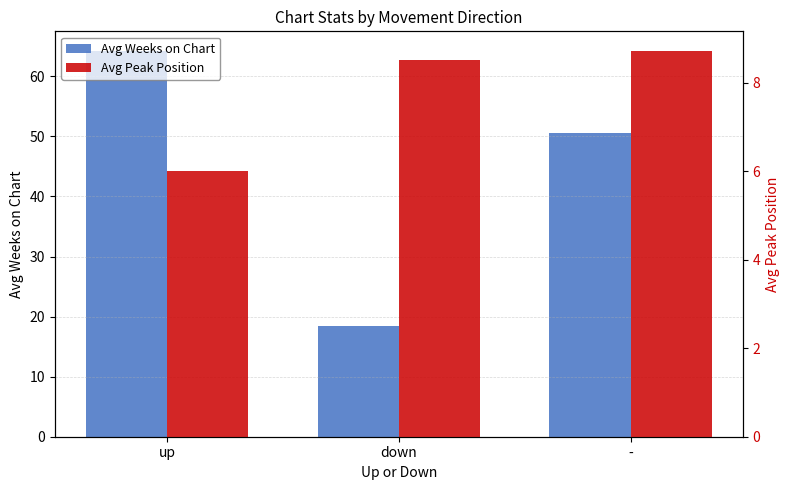

The Avg Peak Position series shows 8.7 at -. True or false?

True